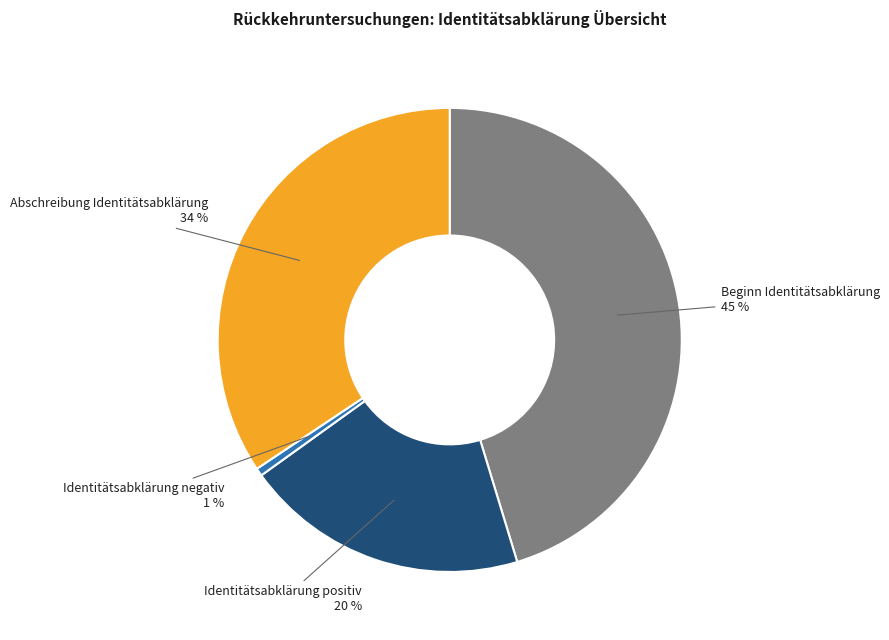

Which slice is the largest?

Beginn Identitätsabklärung